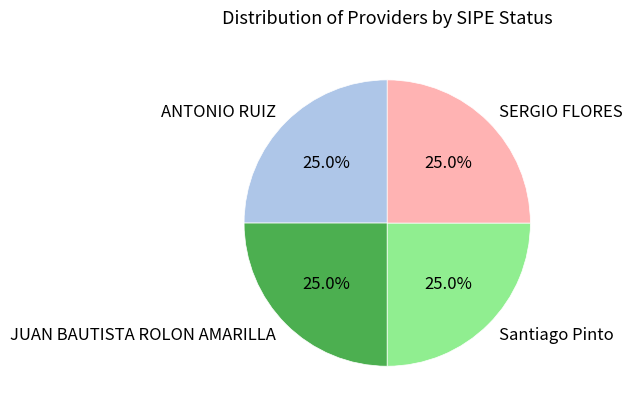

To the nearest percent, what percentage of the pie is ANTONIO RUIZ?

25%